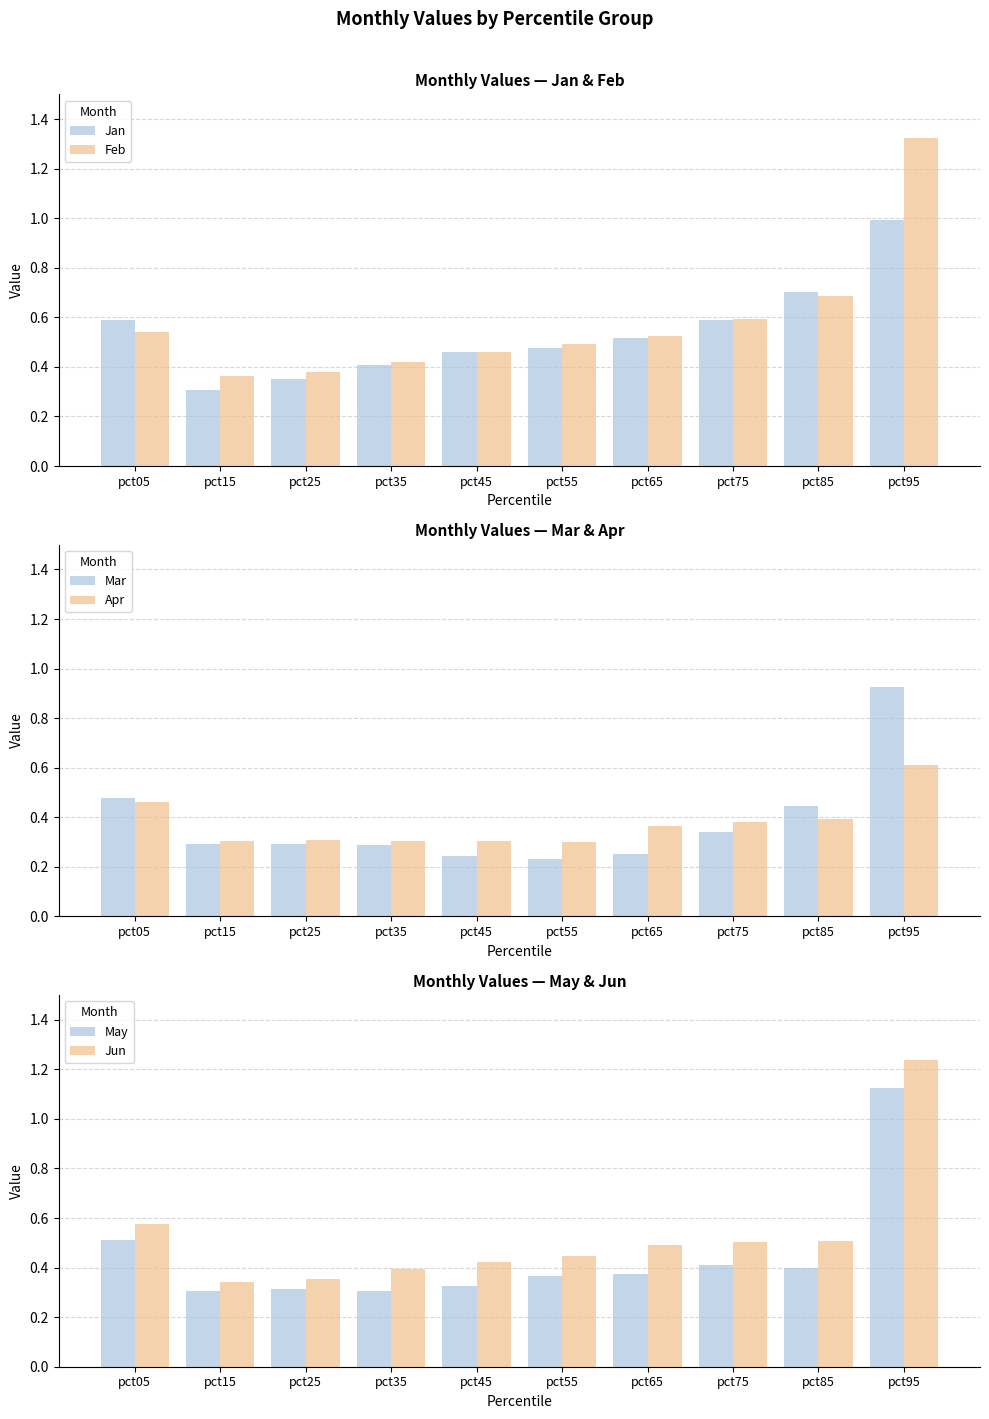

How many series are shown in this chart?

6